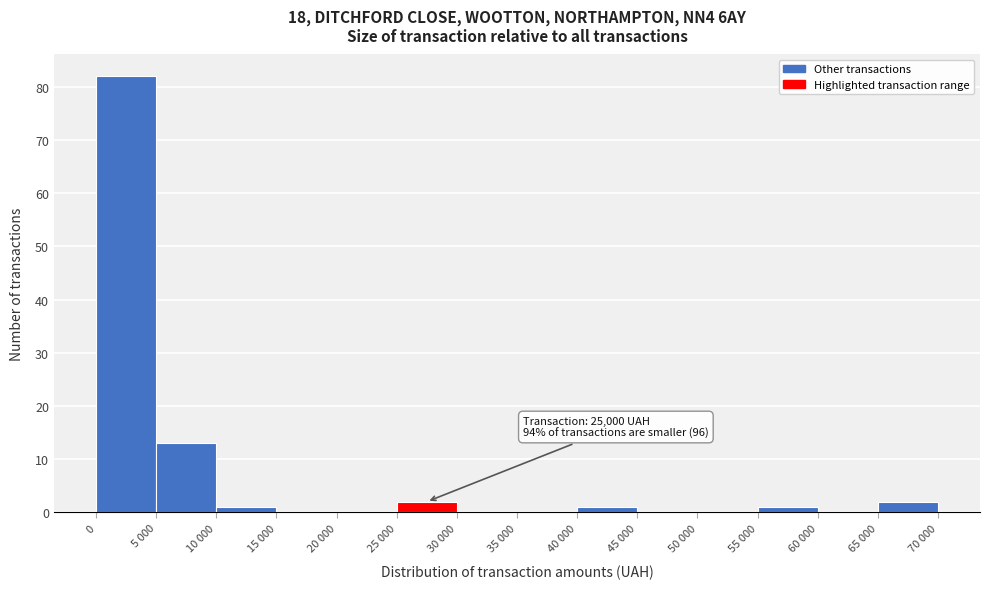

Reading left to right, list all the values displayed in this chart.

0=82	5 000=13	10 000=1	15 000=0	20 000=0	25 000=2	30 000=0	35 000=0	40 000=1	45 000=0	50 000=0	55 000=1	60 000=0	65 000=2